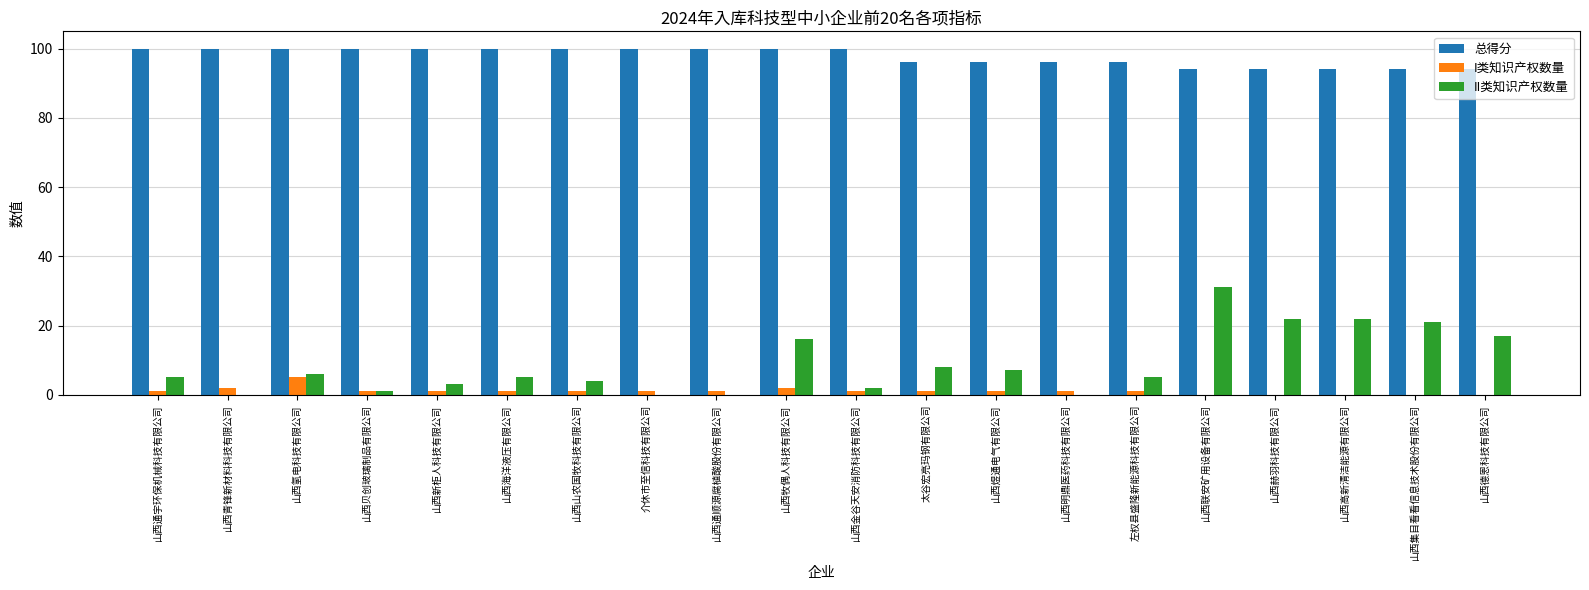

Count the 总得分 values in the range 96 to 100.

15